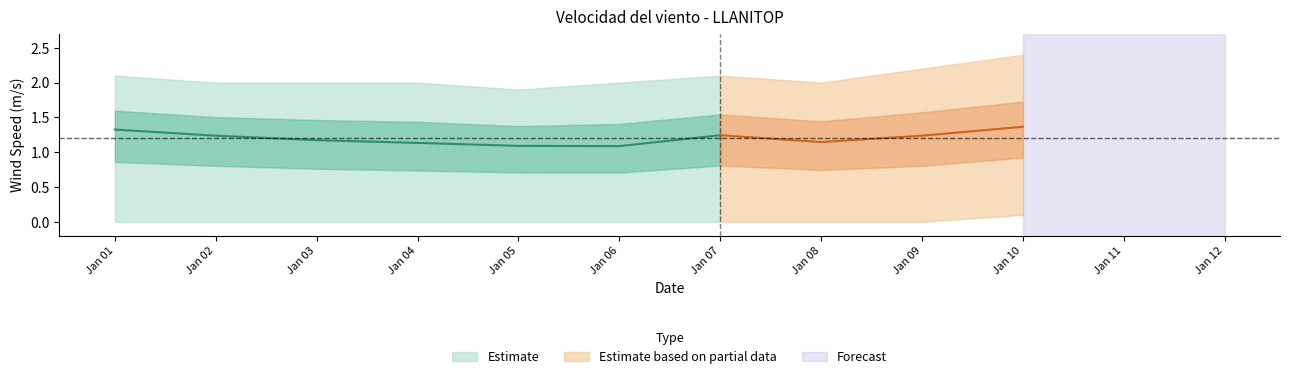

What is the sum of all media values?

12.0